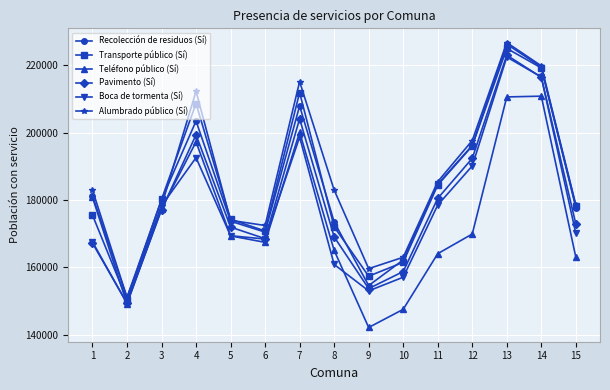

How many interior local peaks does the Alumbrado público (Sí) series have?

3